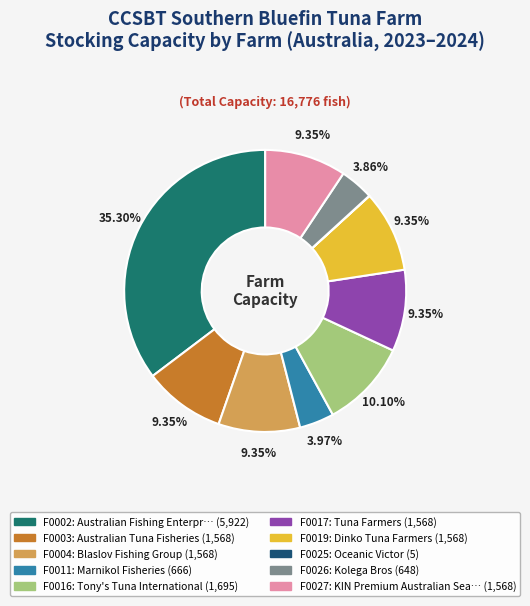

Is F0004 the majority of the pie?

No